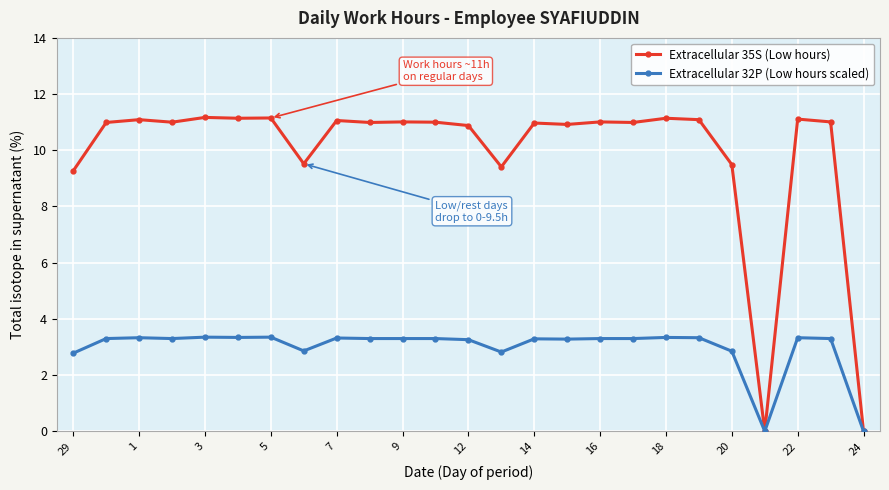

Rank the series by their maximum value, from highest to lowest.

Extracellular 35S (Low hours), Extracellular 32P (Low hours scaled)